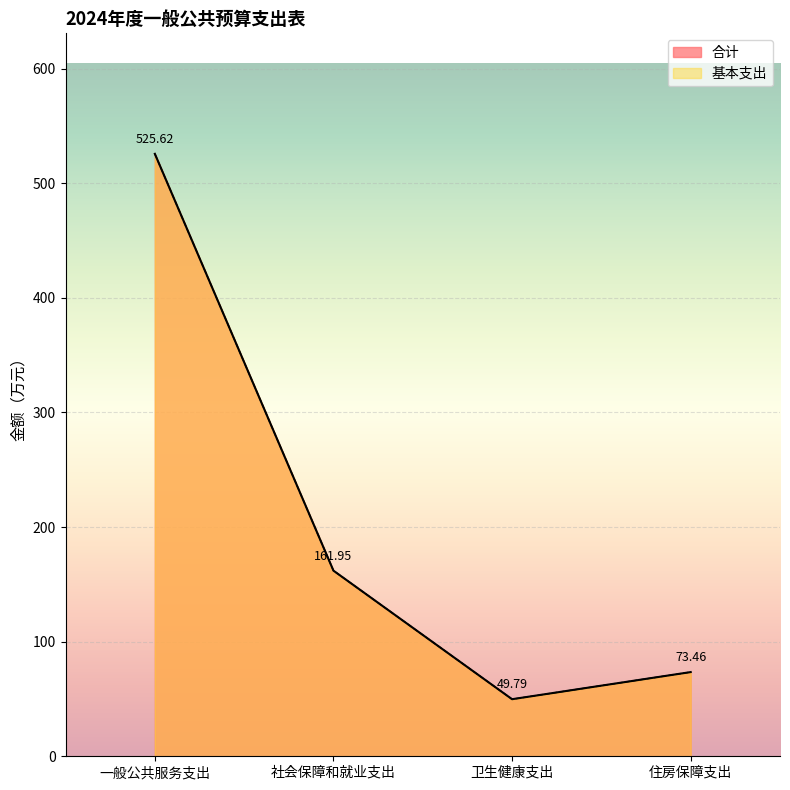

What is the difference between the maximum and minimum values in the 基本支出 series?

475.8